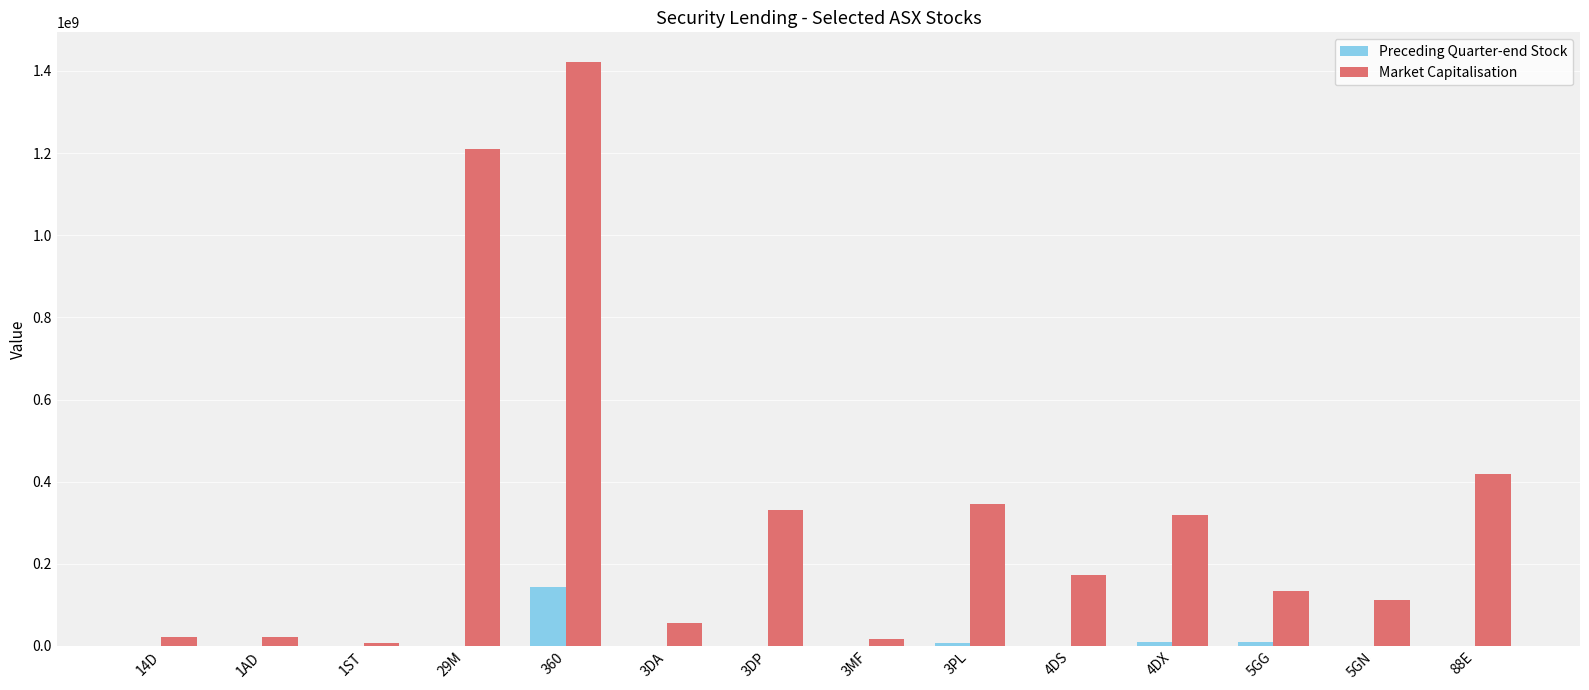

Is it true that Preceding Quarter-end Stock equals 826720.4 at 88E?

True